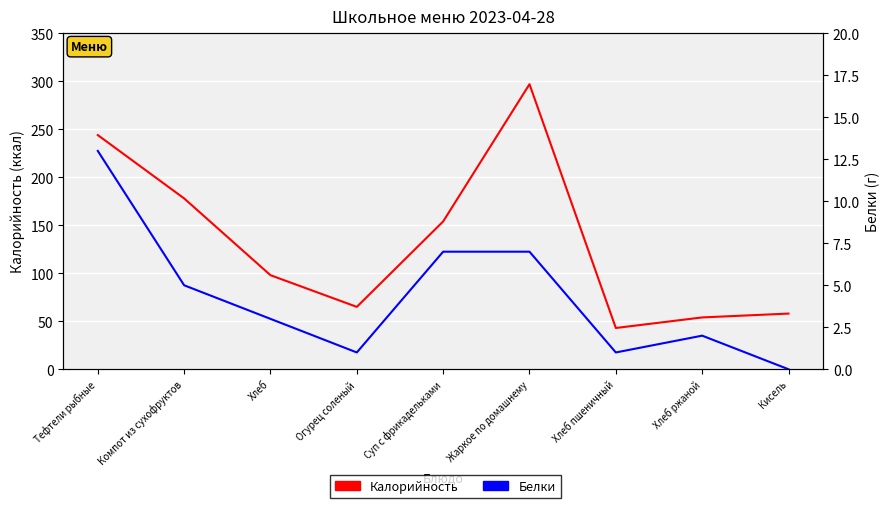

Is the value of Белки at Хлеб ржаной greater than the value of Калорийность at Кисель?

No